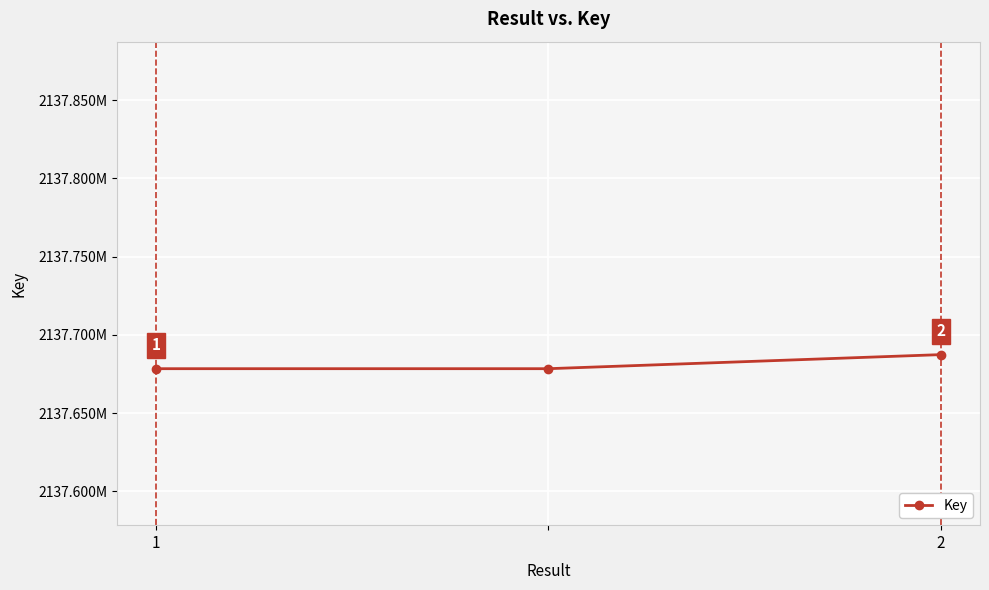

List the labels in order of value, largest first.

2, 1, 2